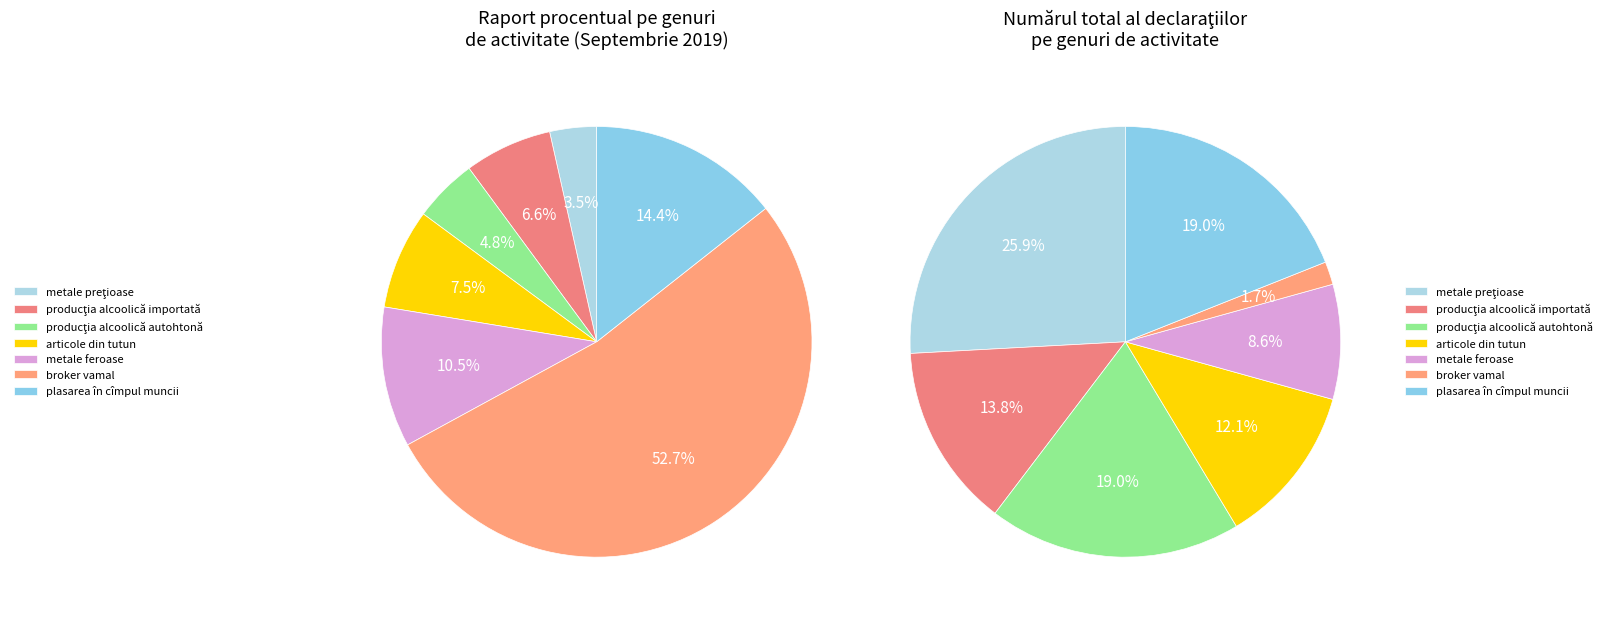

How many segments does this pie chart have?

7